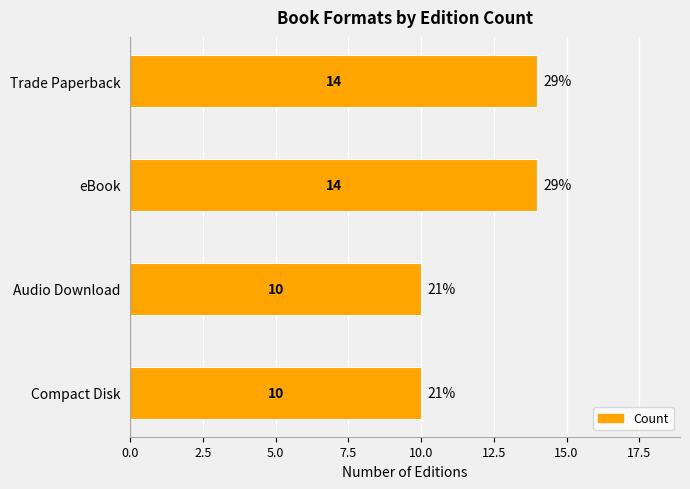

The value at eBook is 4. True or false?

False